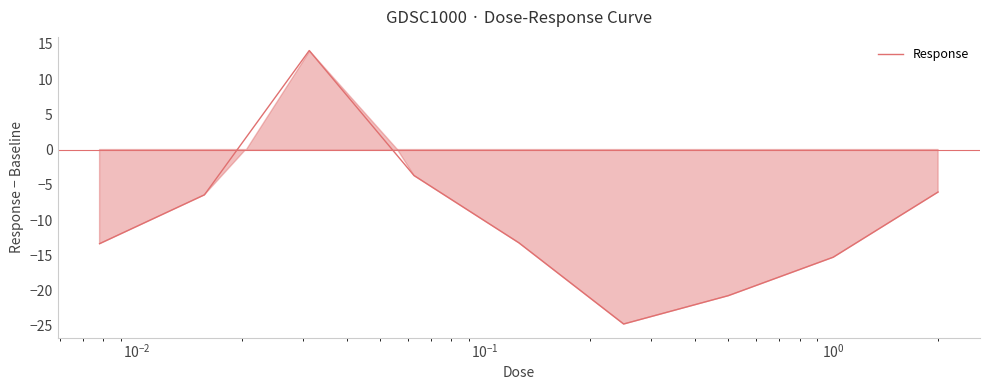

What is the maximum value shown in the chart?

14.0